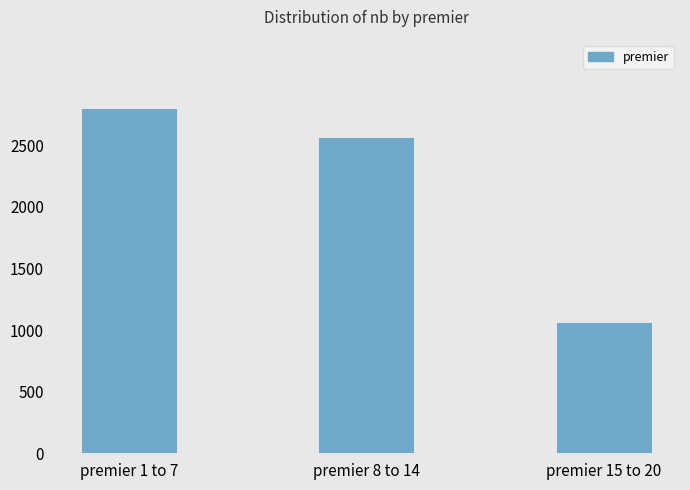

Is it true that the value at premier 1 to 7 is 1460?

False